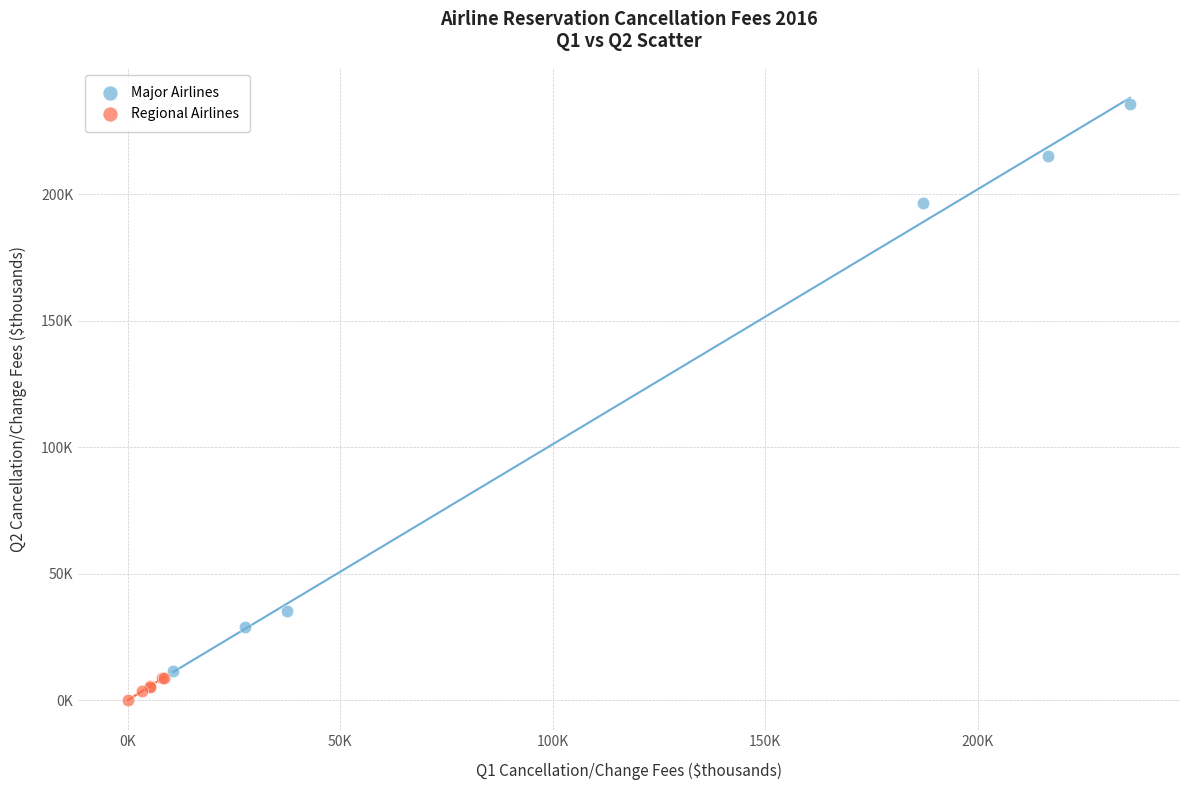

Which series contains the highest Y value?

Major Airlines